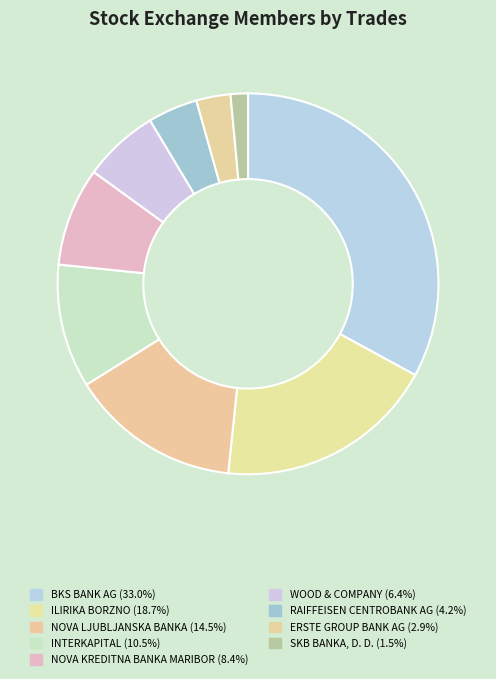

Count the number of slices in the pie.

9